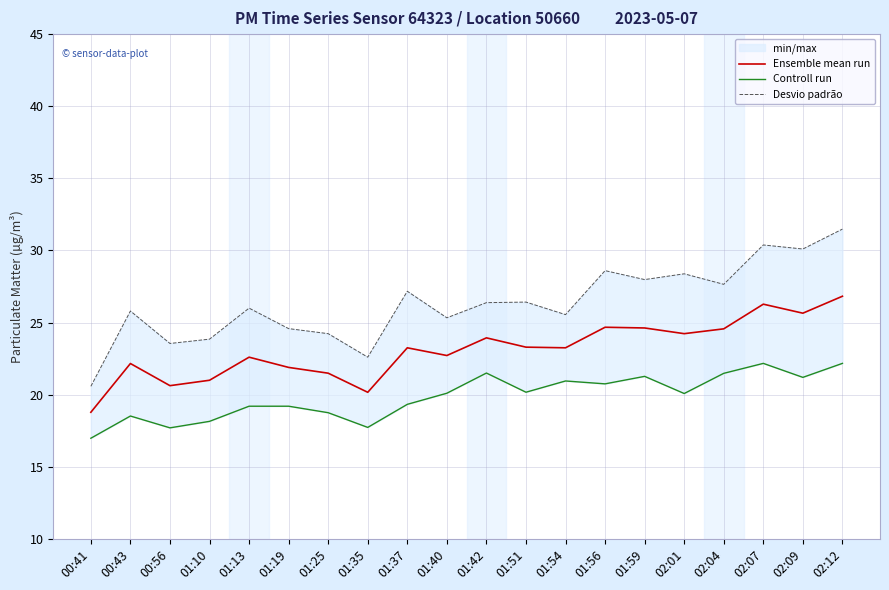

What is the maximum value shown in the chart?

31.5